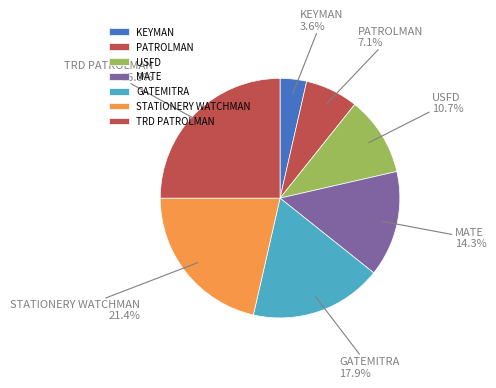

What percentage is the USFD slice, to the nearest percent?

11%